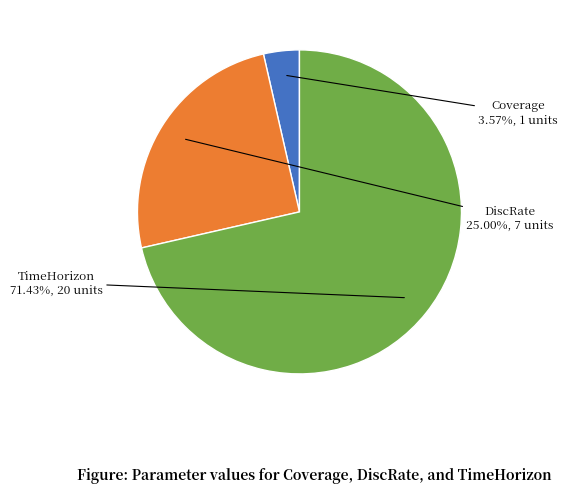

To the nearest percent, what is the average slice percentage?

33%